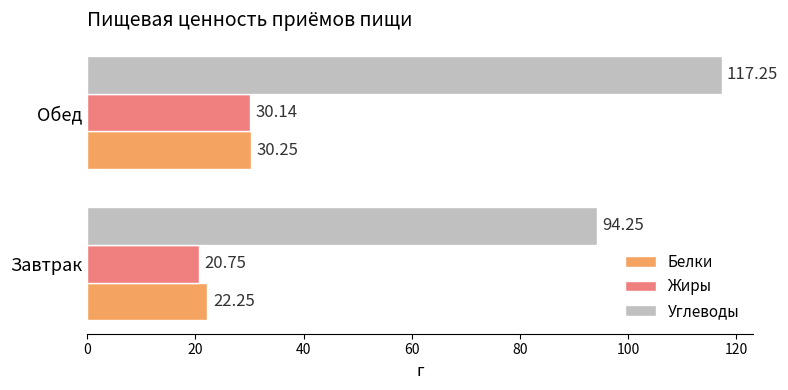

What is the total value across all series at Обед?

177.6